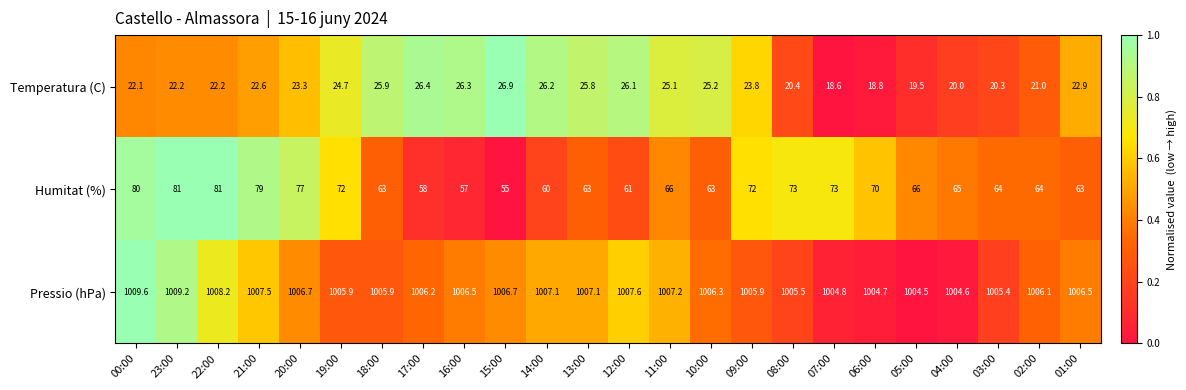

What is the total value across all series at 02:00?

1091.1